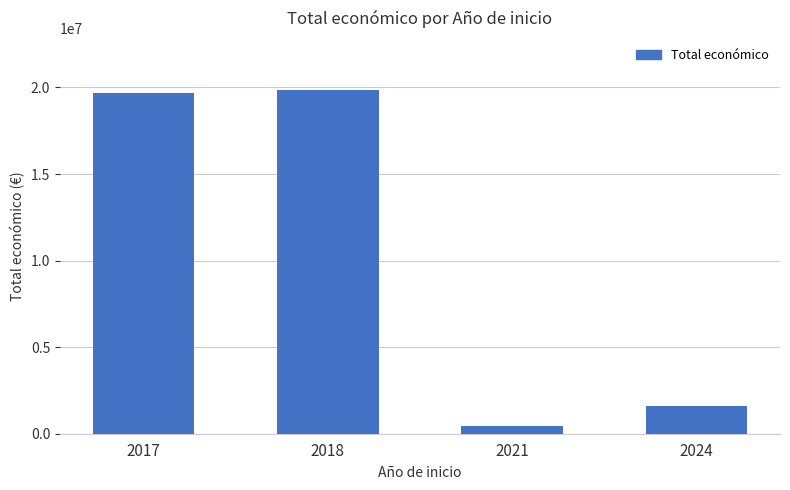

Does the chart contain any negative values?

No